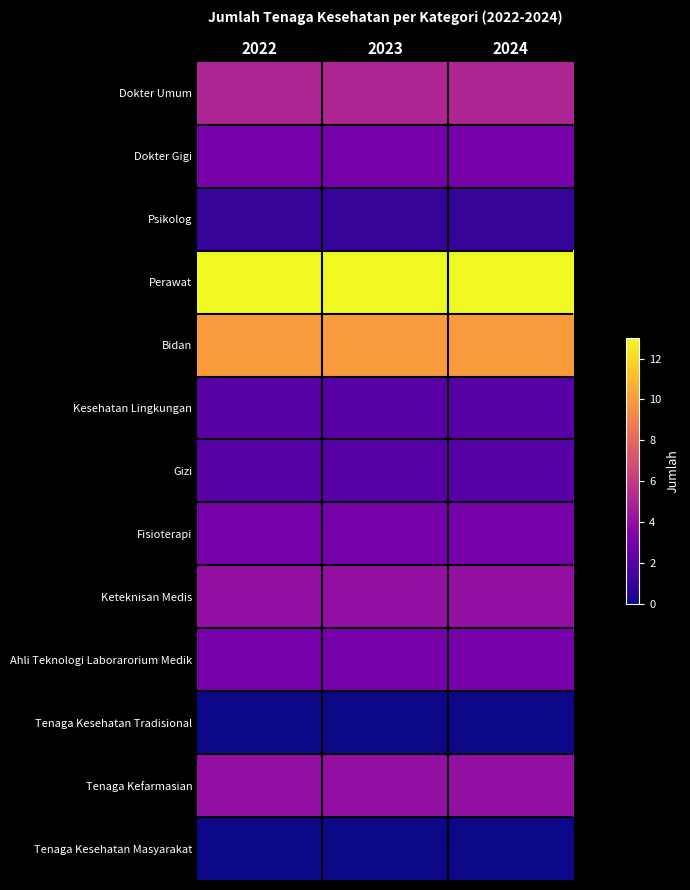

At which category does the chart reach its peak across all series?

2022